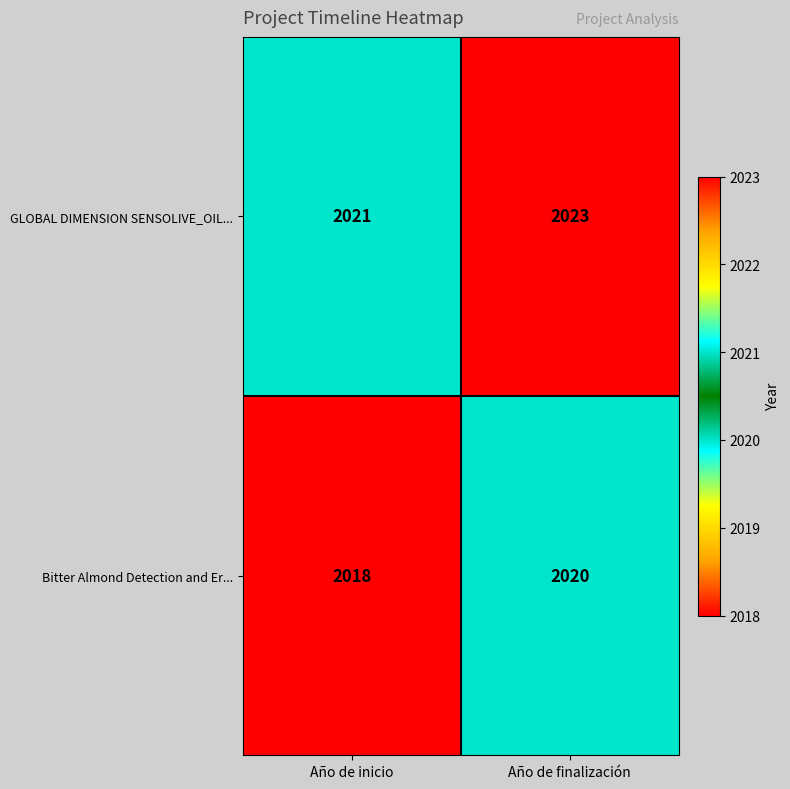

What is the spread (max minus min) of values at Año de finalización?

3